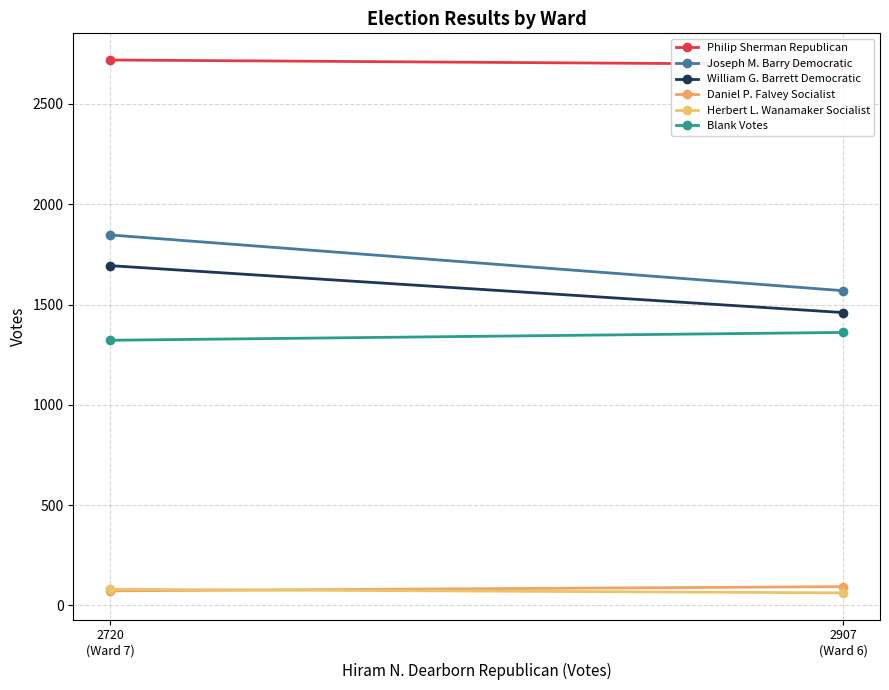

Is this an area chart (filled region under the line)?

No